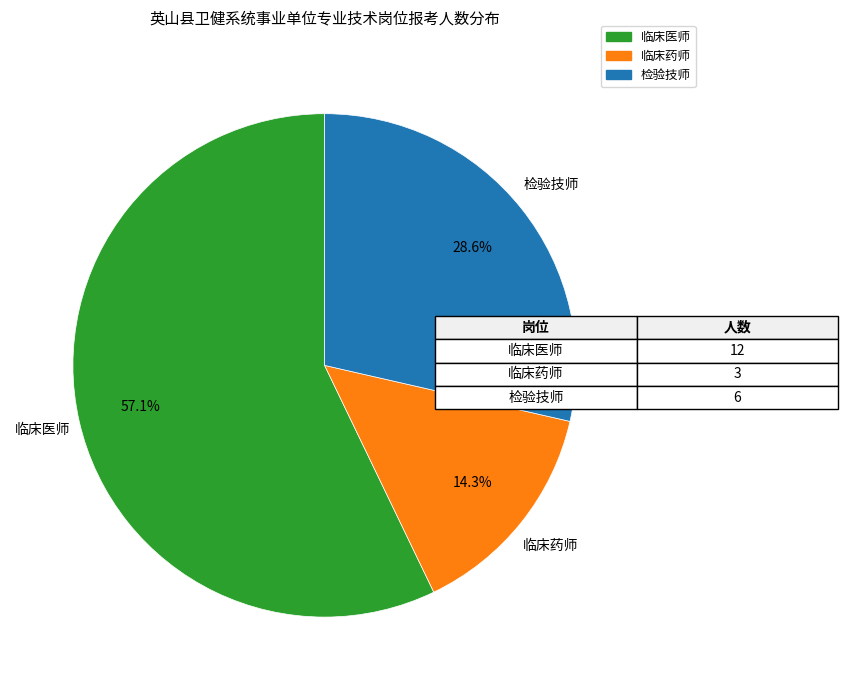

To the nearest percent, what is the combined percentage of 临床药师 and 临床医师?

71%